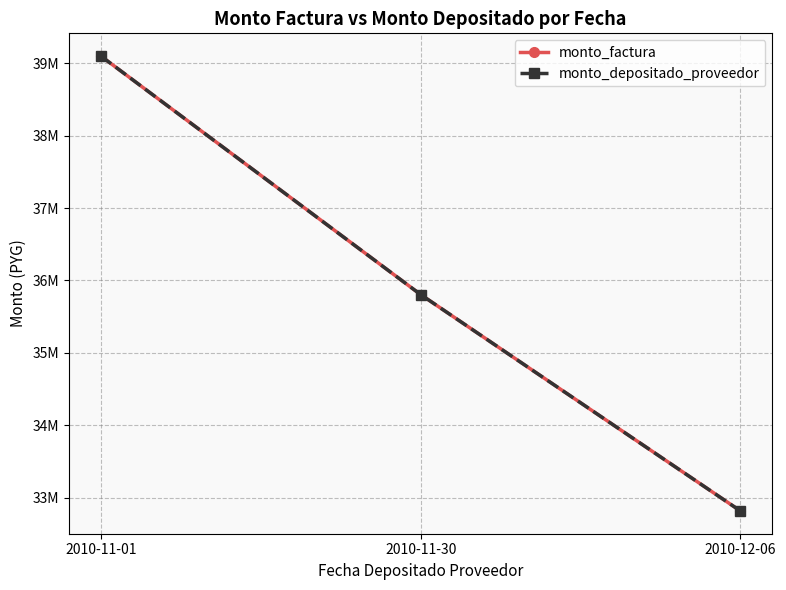

True or false: monto_factura has a value of 63933915 at 2010-11-01.

False